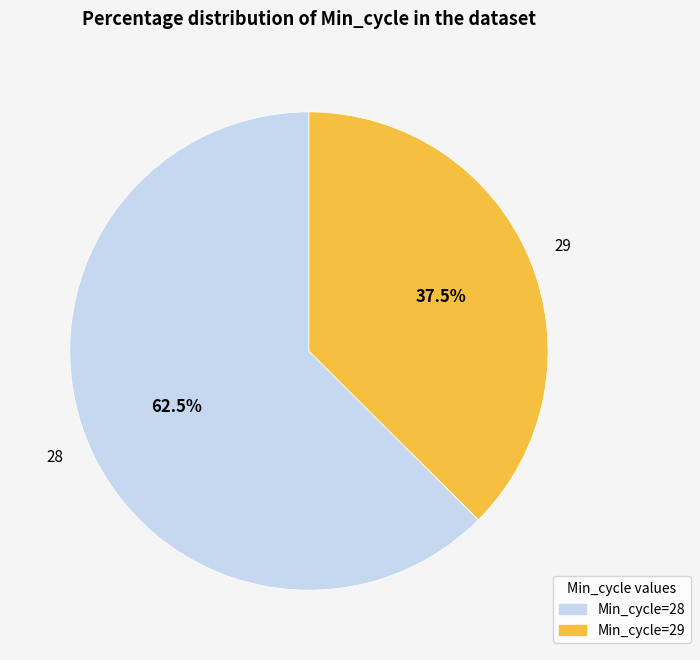

Count the number of slices in the pie.

2